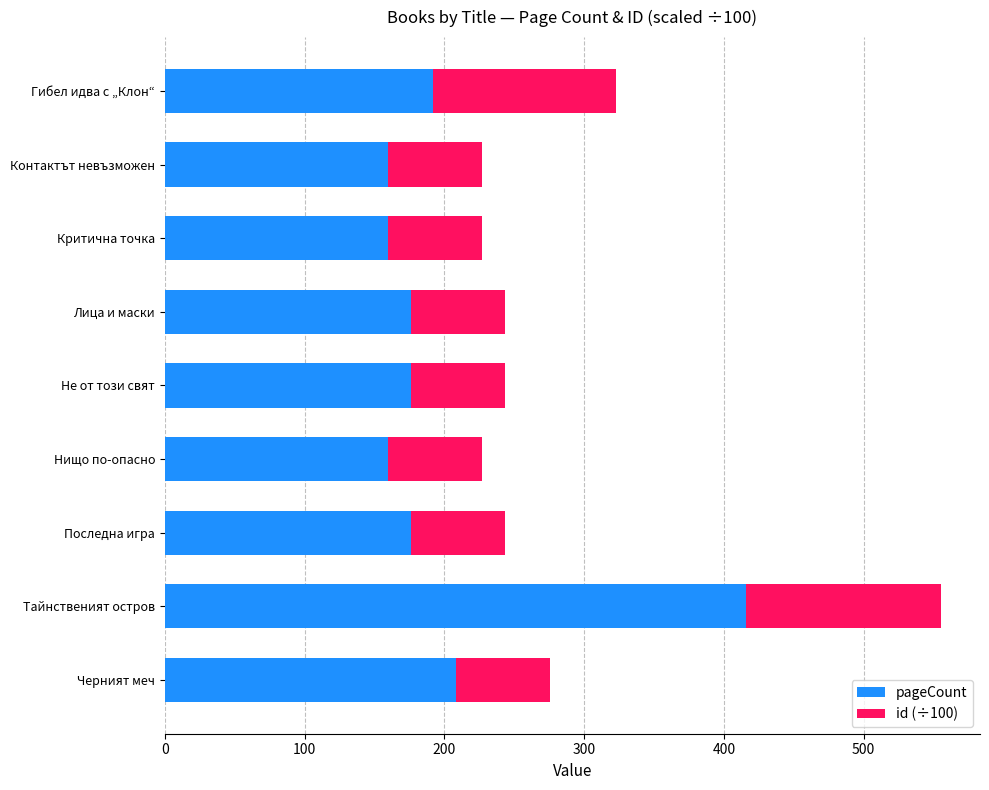

At which label does pageCount reach its peak?

Тайнственият остров